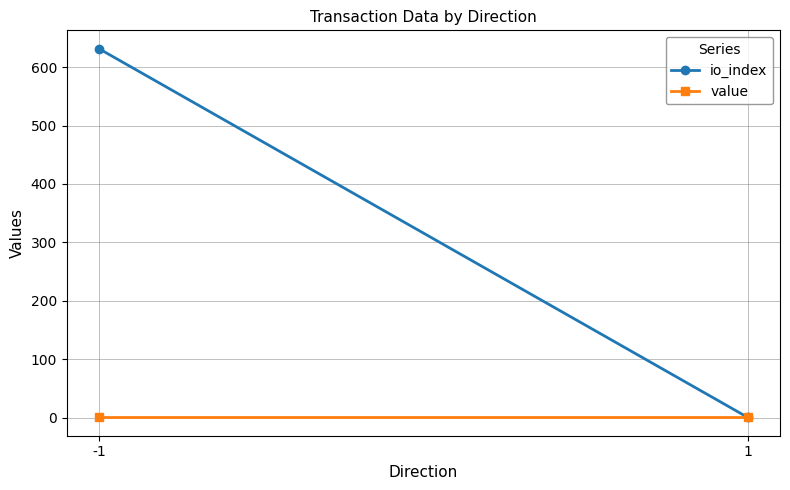

What is the total value across all series at -1?

632.8